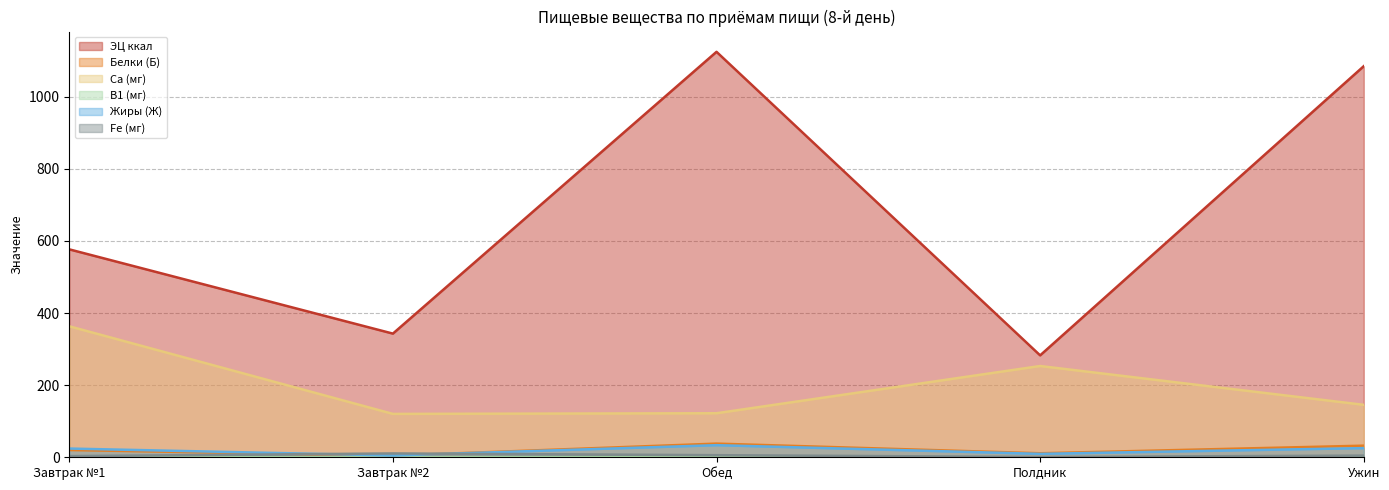

Does the chart display data point markers on the line(s)?

No